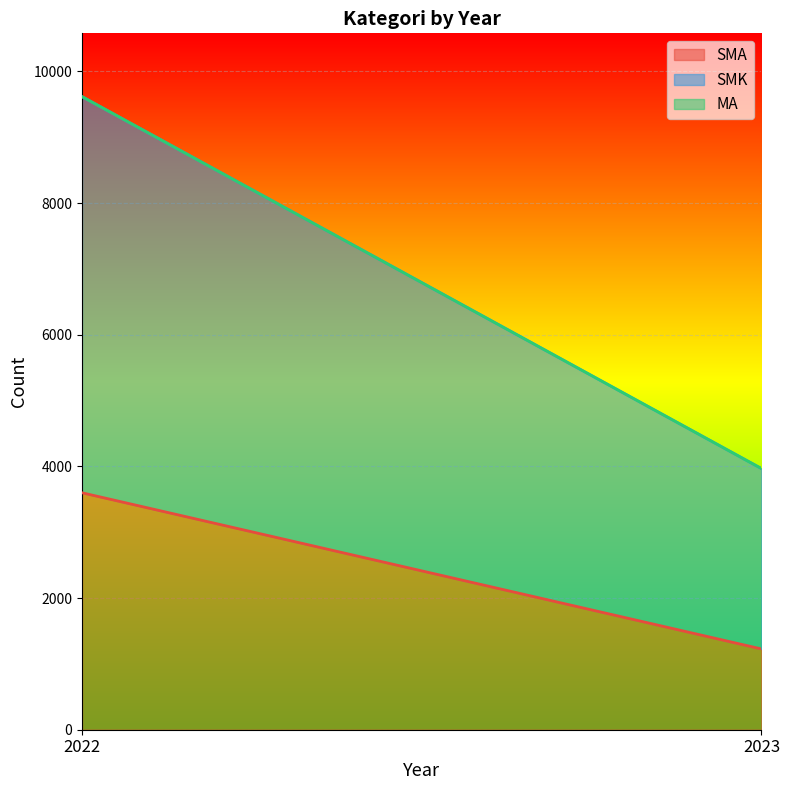

What is the total value across all series at 2022?

9616